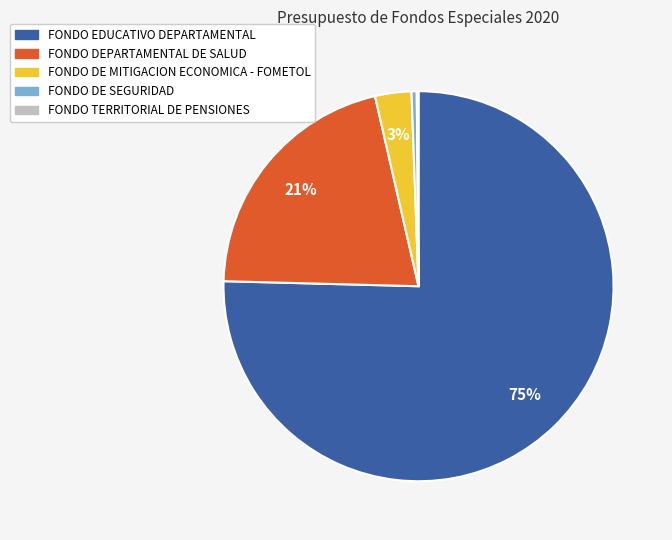

True or false: FONDO DE MITIGACION ECONOMICA - FOMETOL accounts for 3% of the total.

True